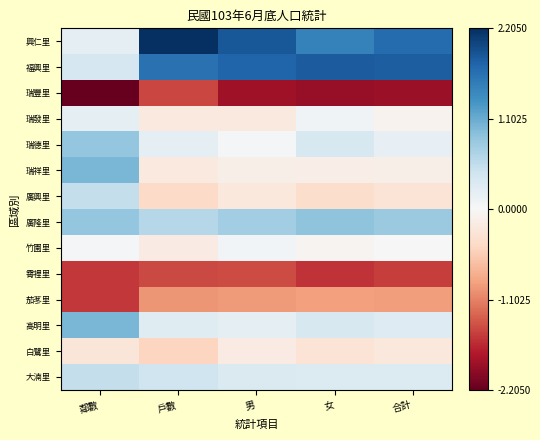

What is the minimum value shown in the chart?

-2.2